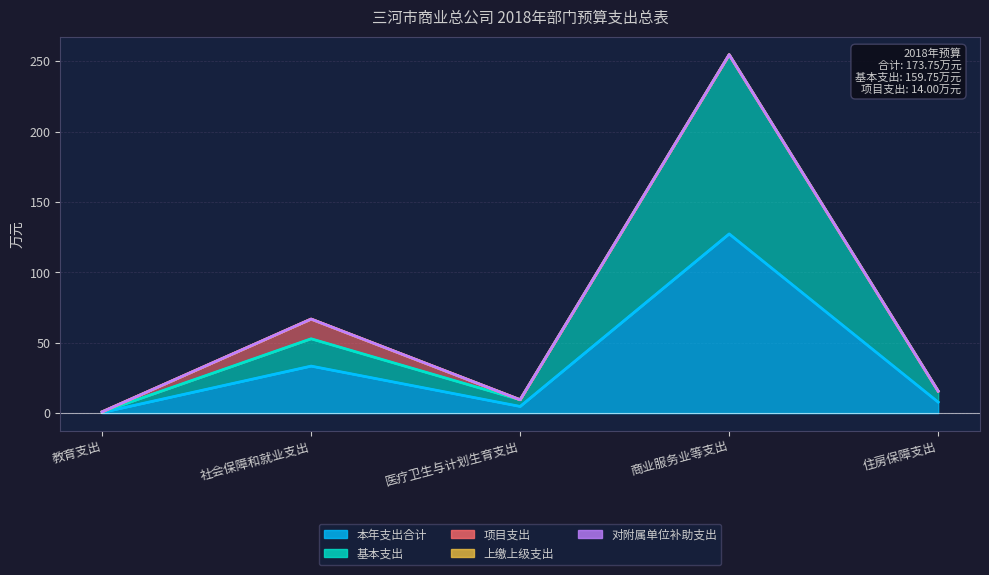

How many lines are shown in the chart?

5